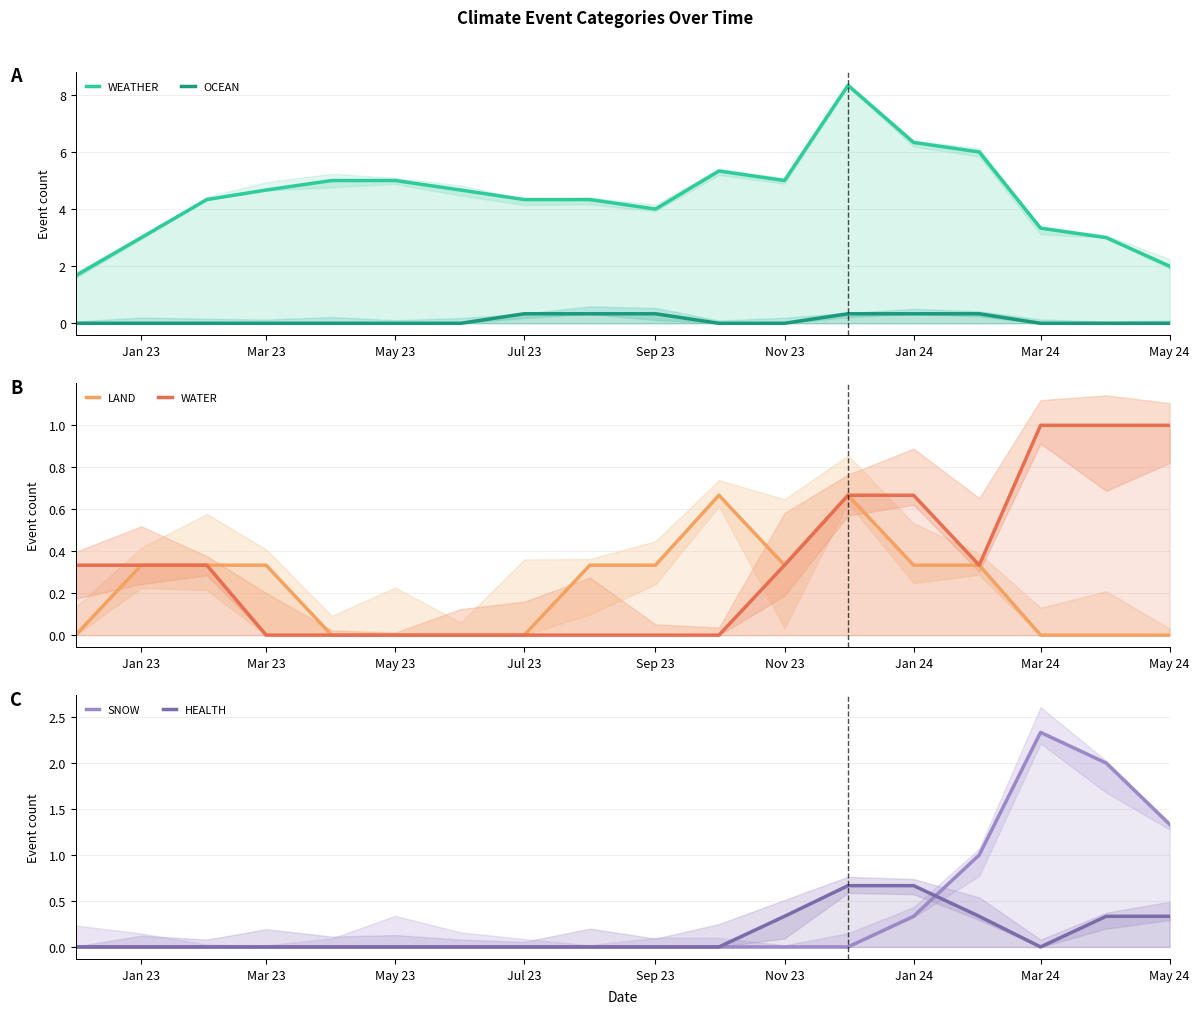

At Mar 23, list the series in order from largest to smallest.

WEATHER, LAND, WATER, OCEAN, SNOW, HEALTH